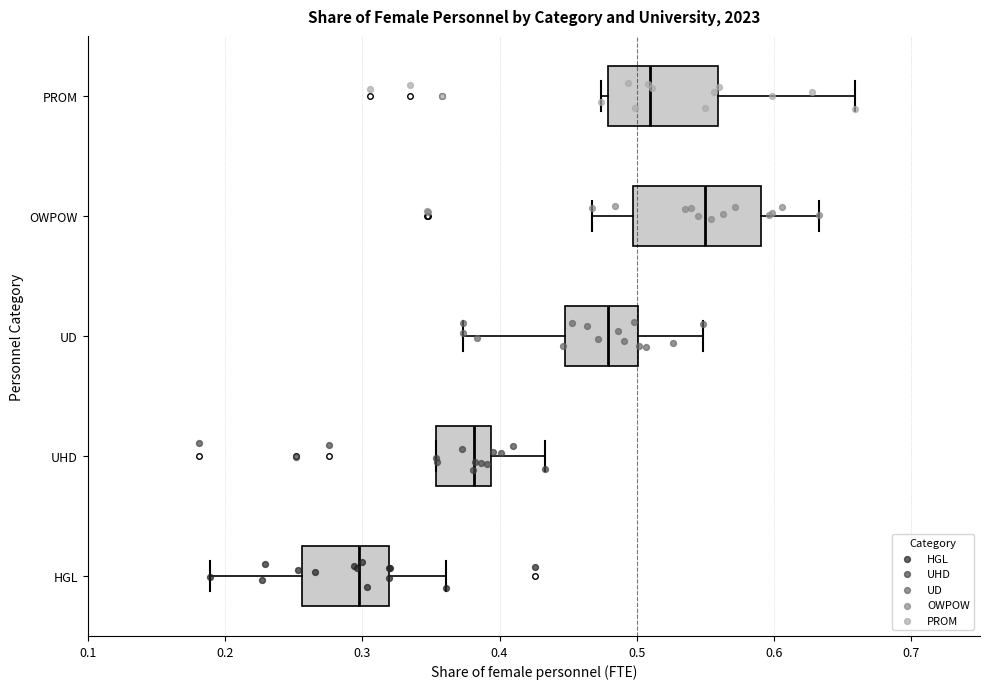

Comparing the boxes themselves (not the whiskers), which one is the widest?

OWPOW